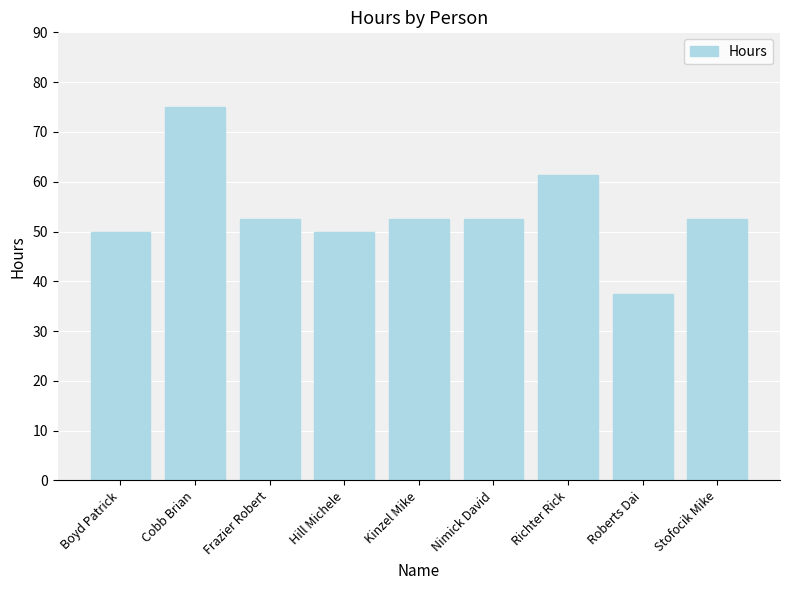

What is the change in value from Cobb Brian to Hill Michele?

-25.0